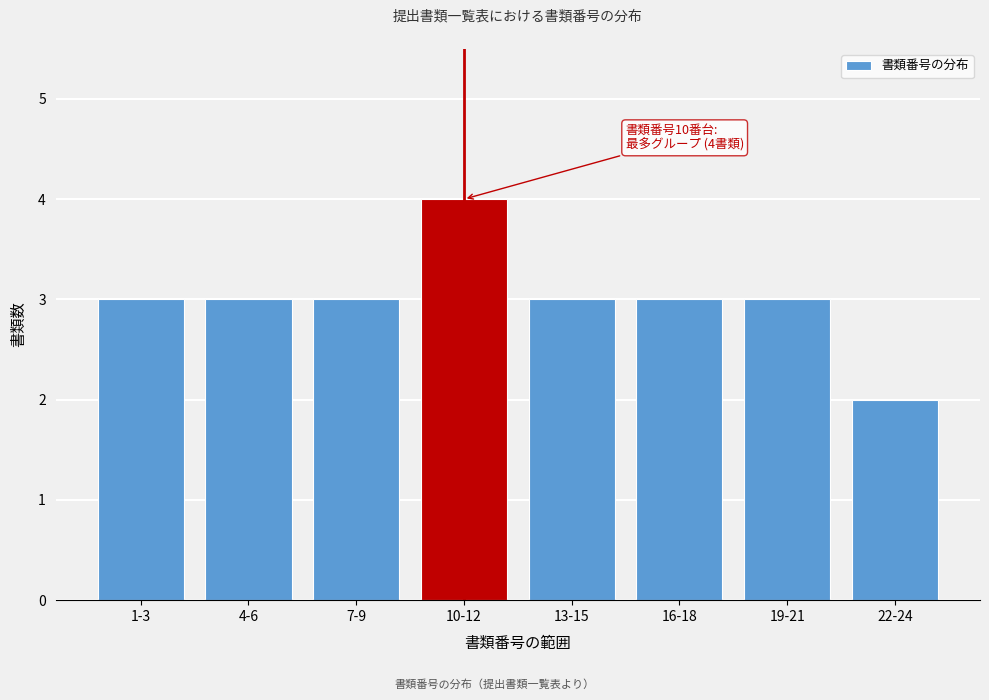

Reading left to right, transcribe all the data shown in this chart.

1-3=3	4-6=3	7-9=3	10-12=4	13-15=3	16-18=3	19-21=3	22-24=2